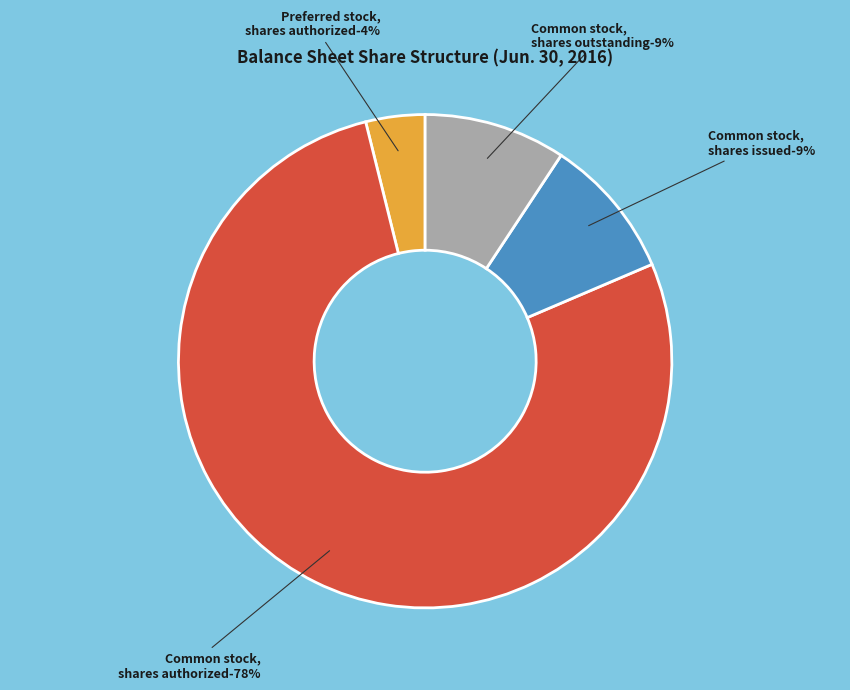

What is the largest slice in the pie chart?

Common stock,
shares authorized